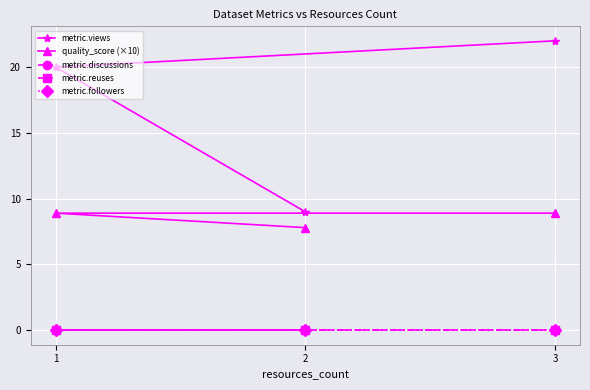

How many categories are shown in the chart?

3